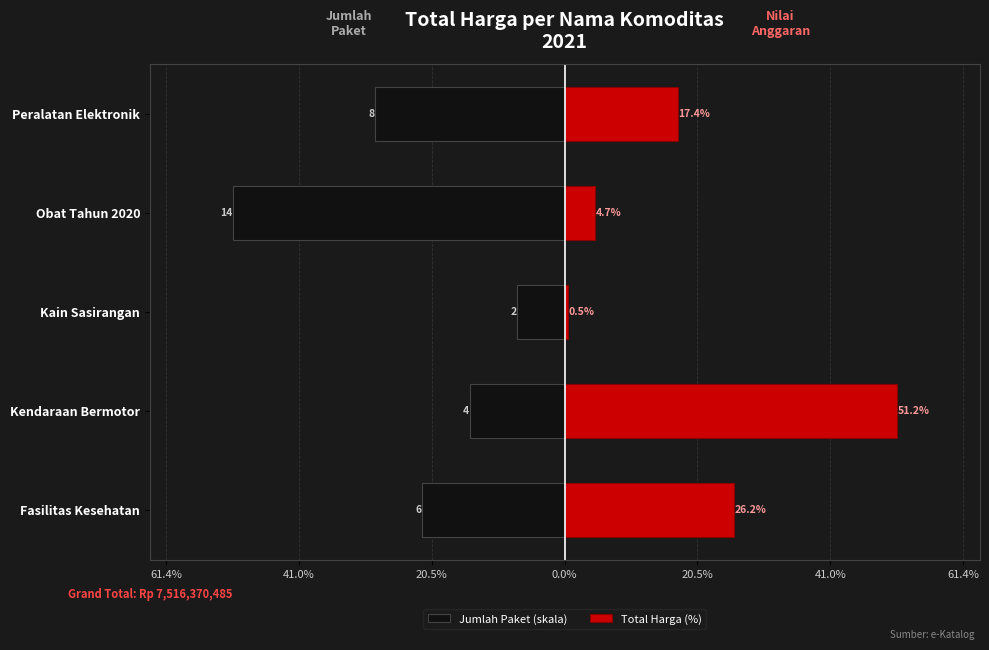

How many bars are there in total?

10